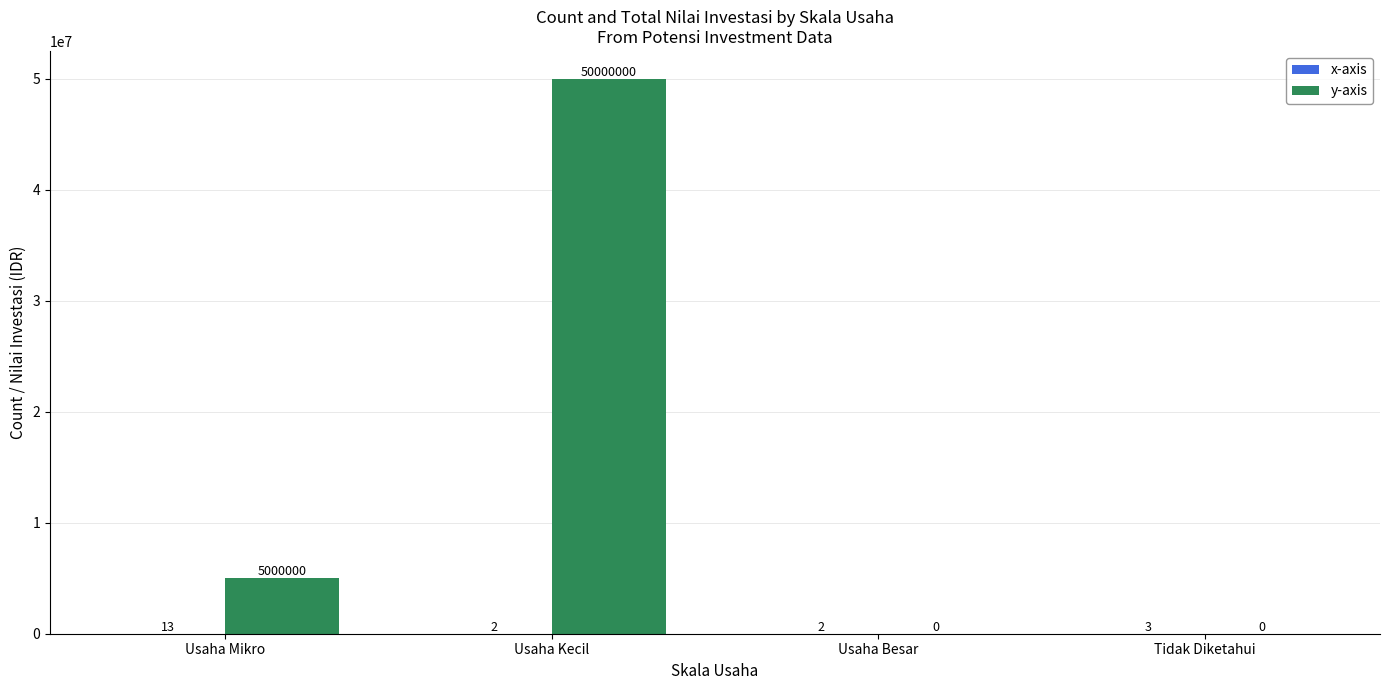

What is the total value across all series at Usaha Mikro?

5000013